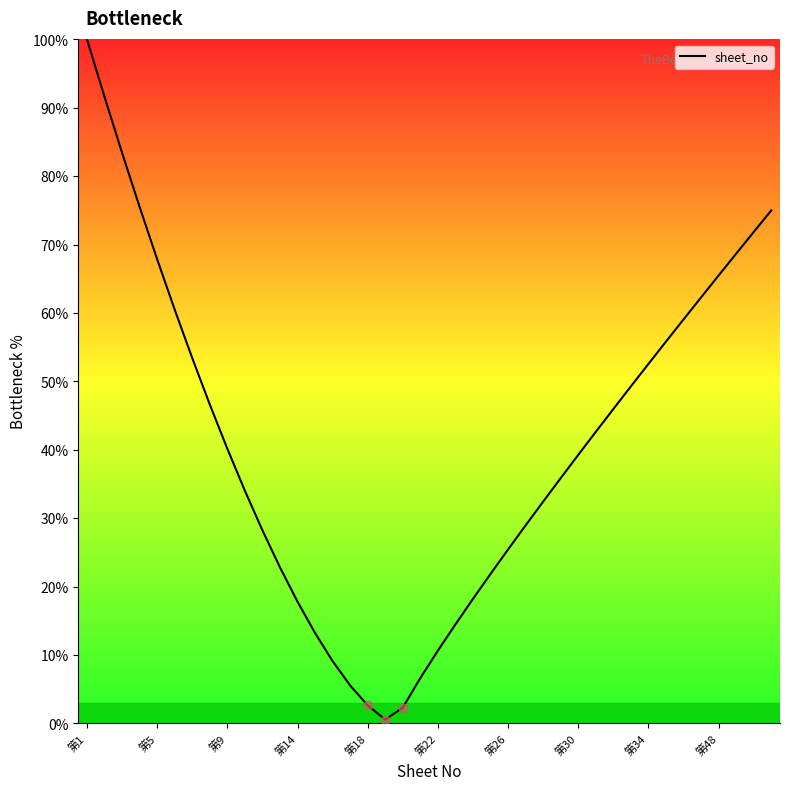

What is the maximum value shown in the chart?

100.0